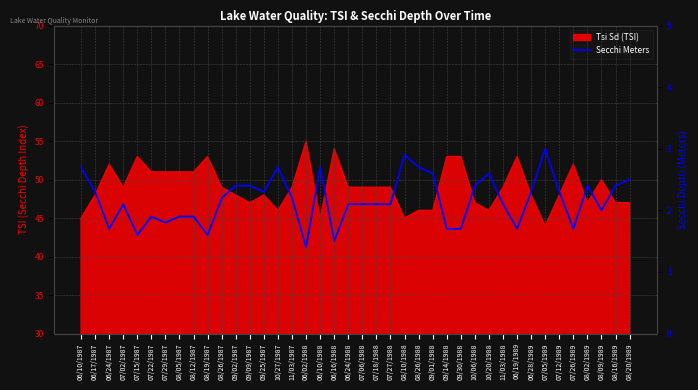

True or false: there are more than 0 points higher than both neighbors.

True